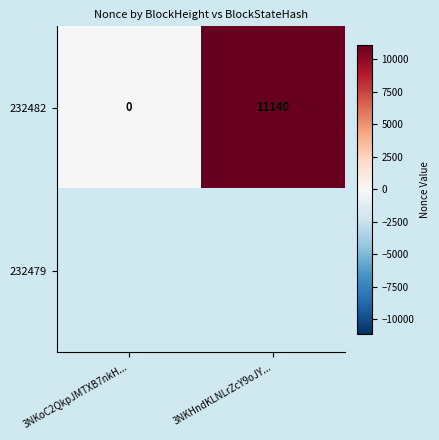

What is the difference between the maximum and minimum values in the 232482 series?

11140